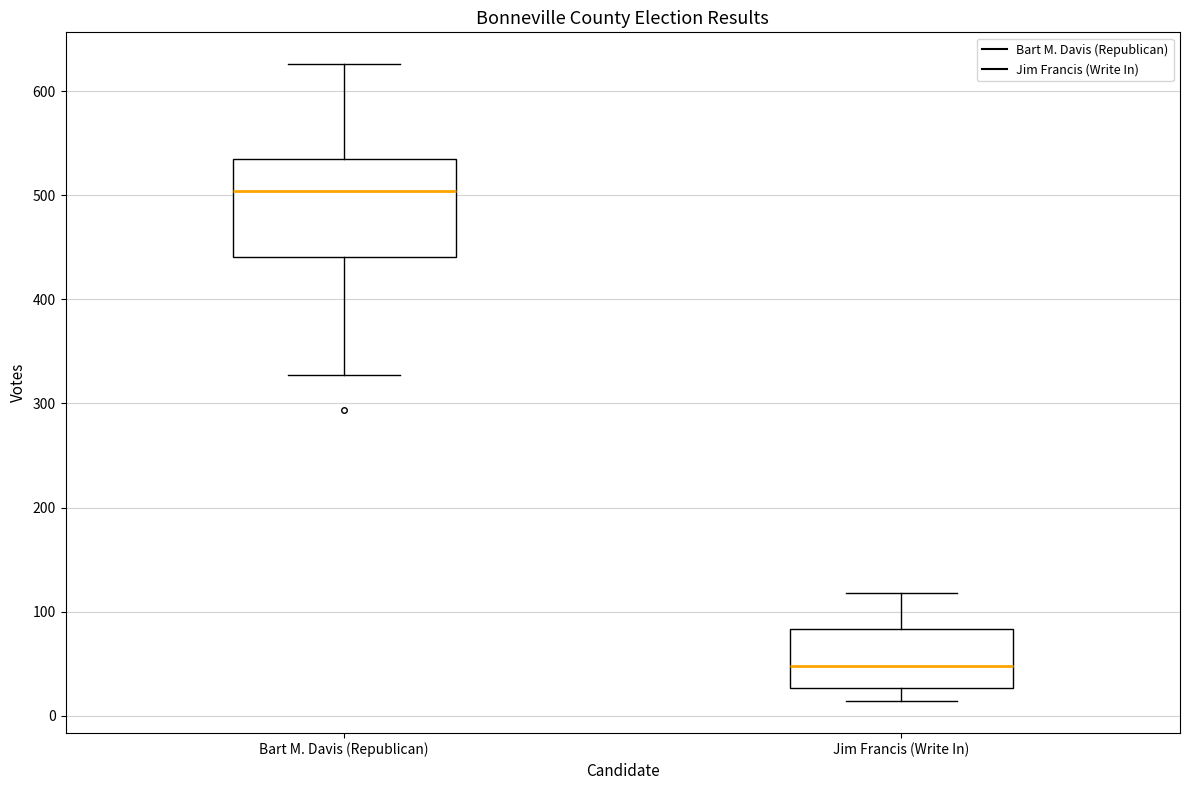

Reading left to right, read every box against the y-axis: the position of its median line, the range the box covers, and the ends of its whiskers. The values are not printed on the chart, so give them approximately, as read against the axis.

Bart M. Davis (Republican): median 500, box 440 to 540, whiskers 330 to 630
Jim Francis (Write In): median 50, box 30 to 80, whiskers 10 to 120